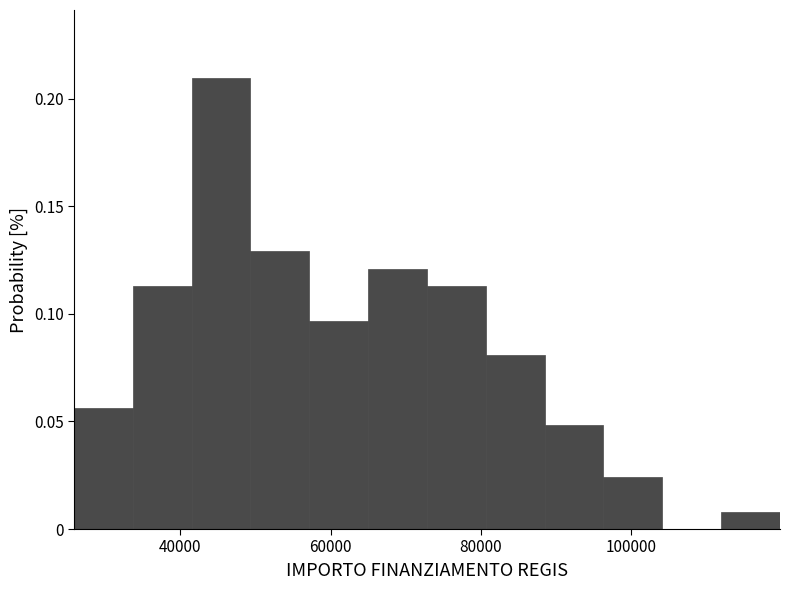

Around what value on the x-axis is the tallest bar? Give the approximate position of its centre, as read against the axis.

46000